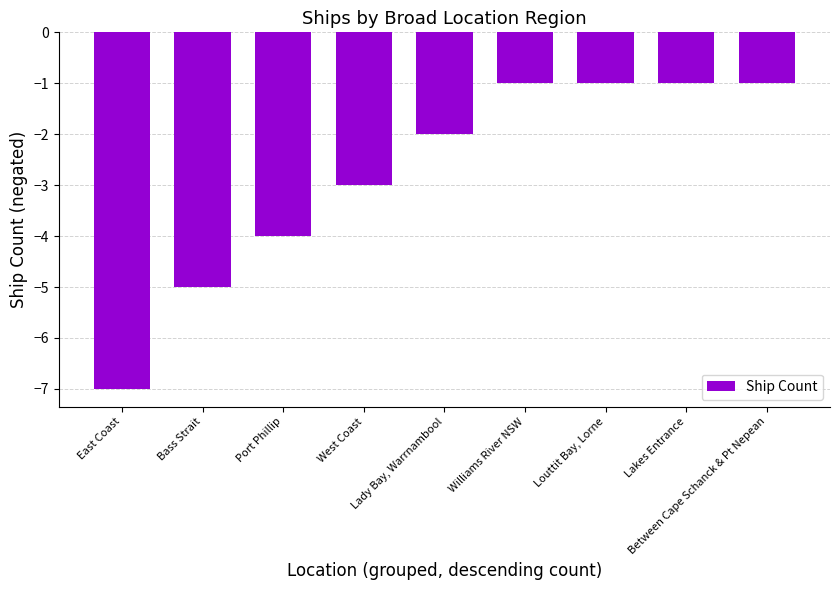

The value at Between Cape Schanck & Pt Nepean is -1. True or false?

True